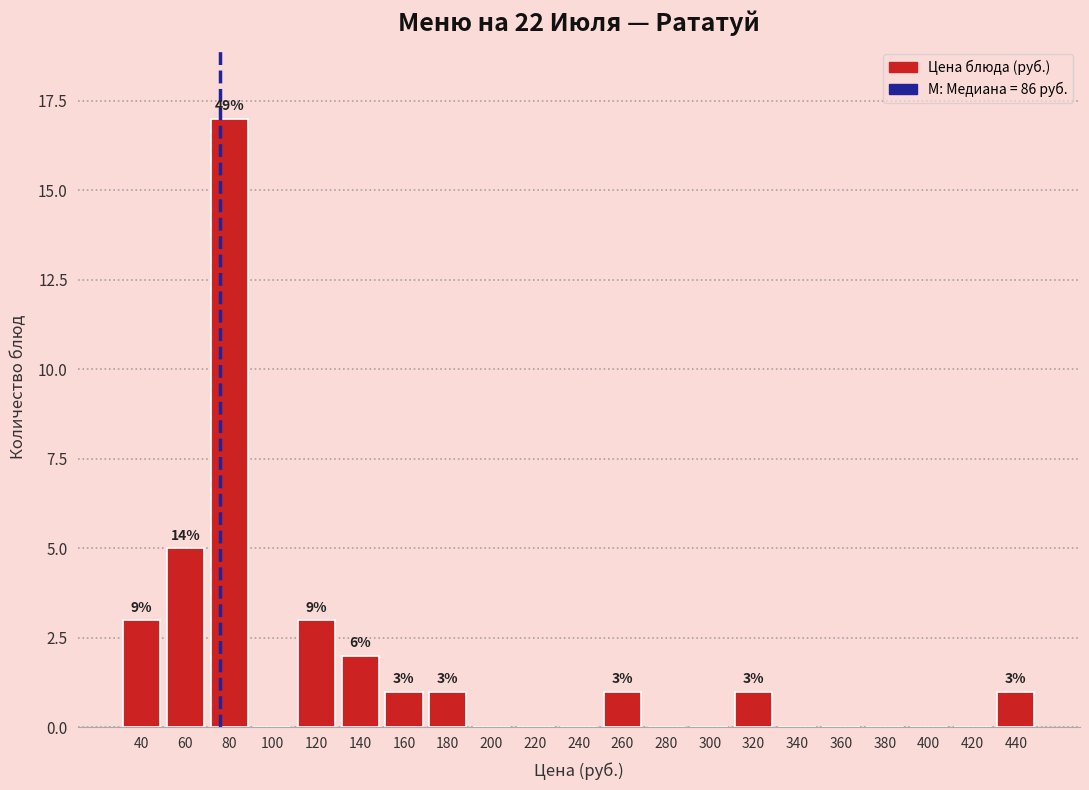

Reading left to right, extract all data points from this chart.

40=3	60=5	80=17	100=0	120=3	140=2	160=1	180=1	200=0	220=0	240=0	260=1	280=0	300=0	320=1	340=0	360=0	380=0	400=0	420=0	440=1